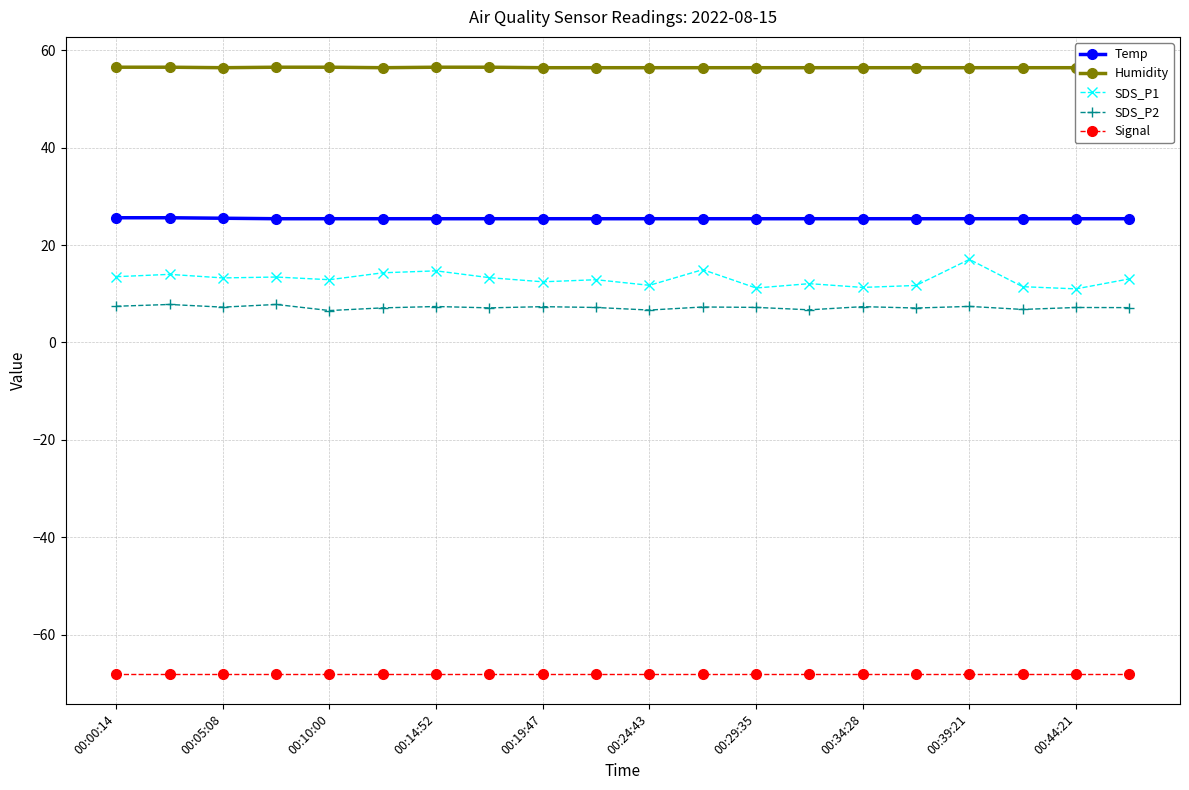

Count the Temp values in the range 25 to 26.

20